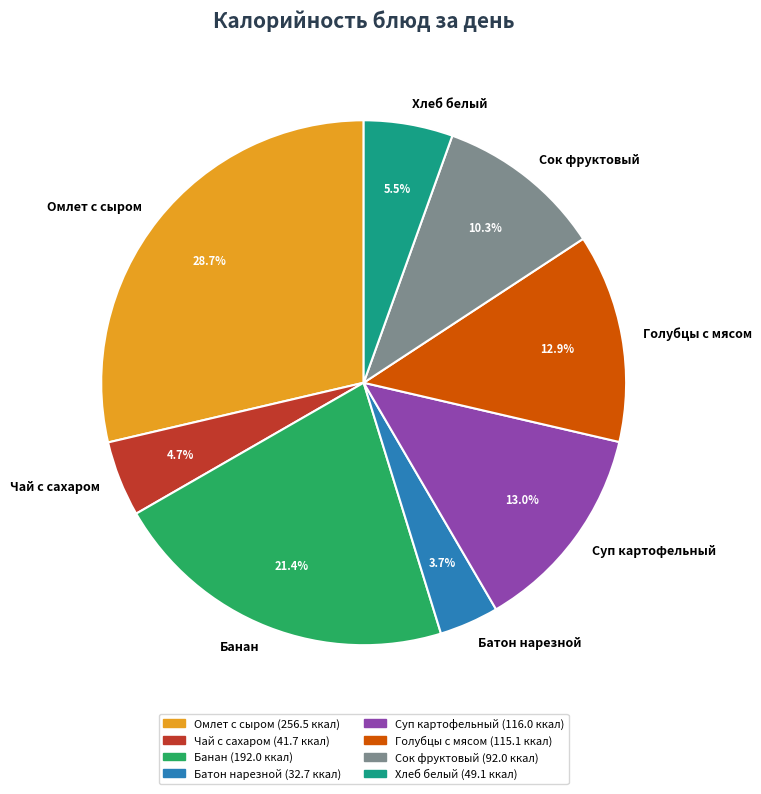

Does Голубцы с мясом represent more than half of the total?

No